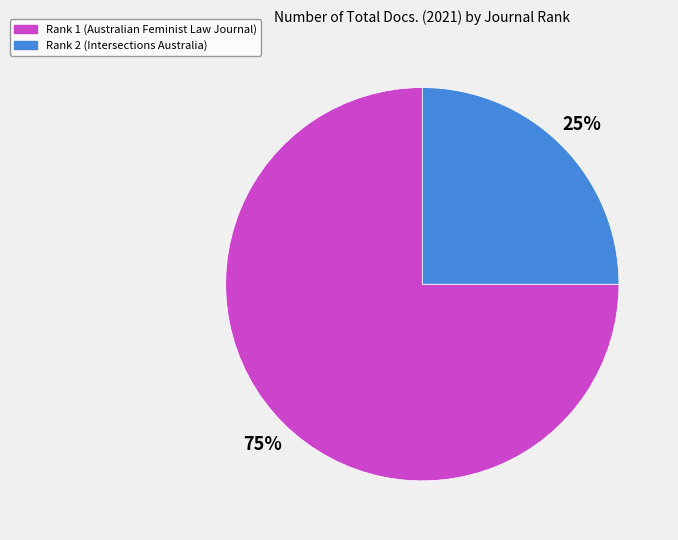

Which category has the biggest portion of the pie?

Rank 1 (Australian Feminist Law Journal)